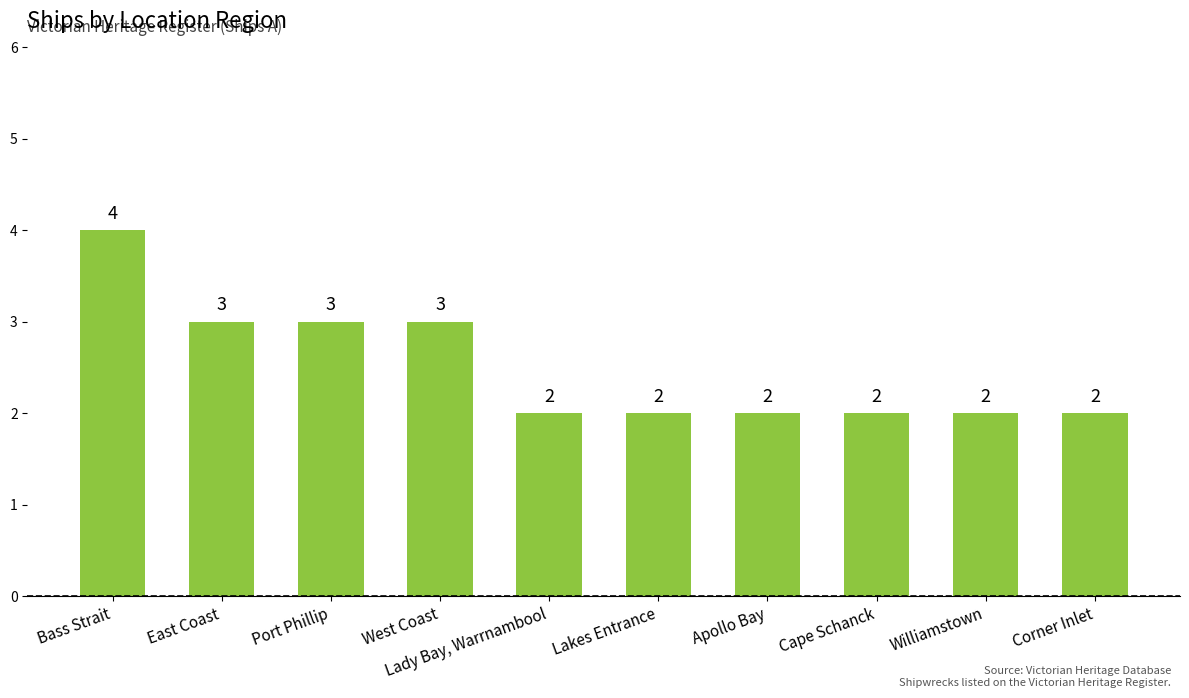

Which label corresponds to the largest value in the chart?

Bass Strait